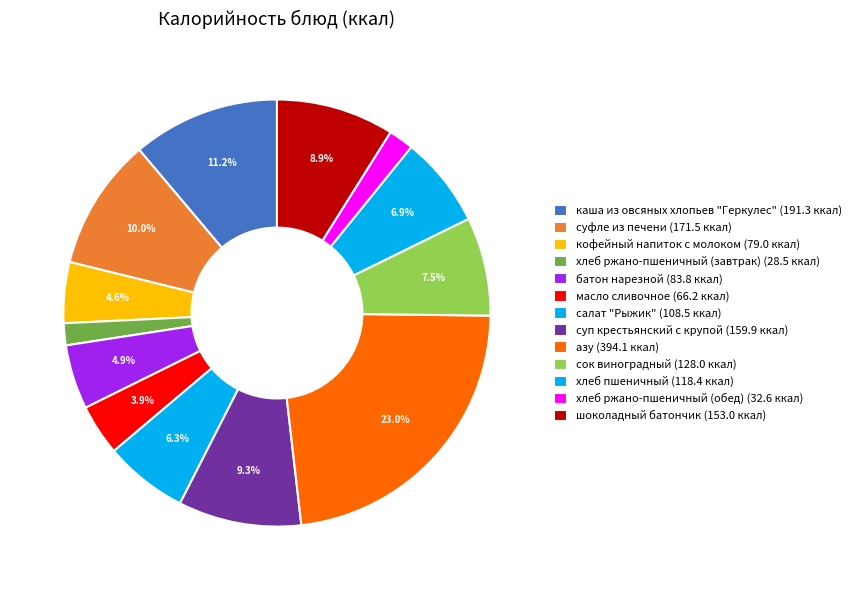

To the nearest percent, what is the difference between the largest and smallest slice percentages?

21%